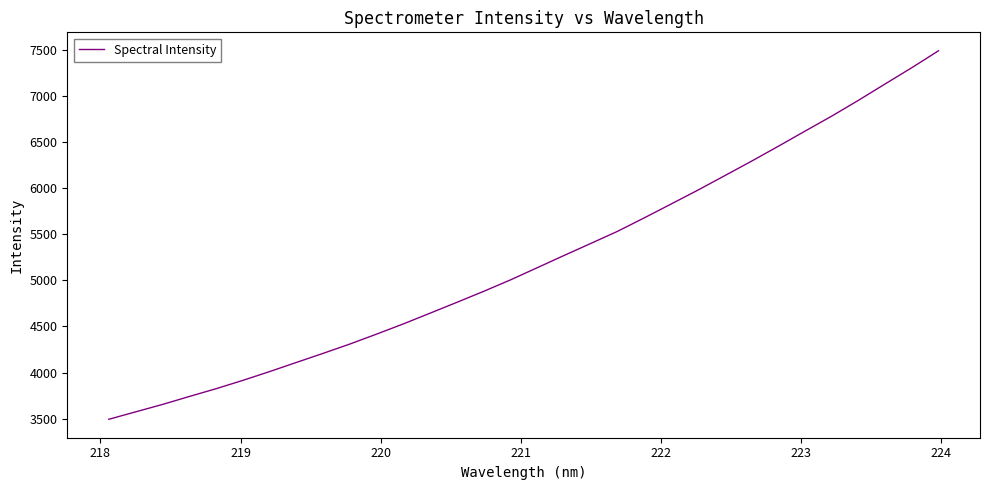

What is the difference between the maximum and minimum values?

3997.6